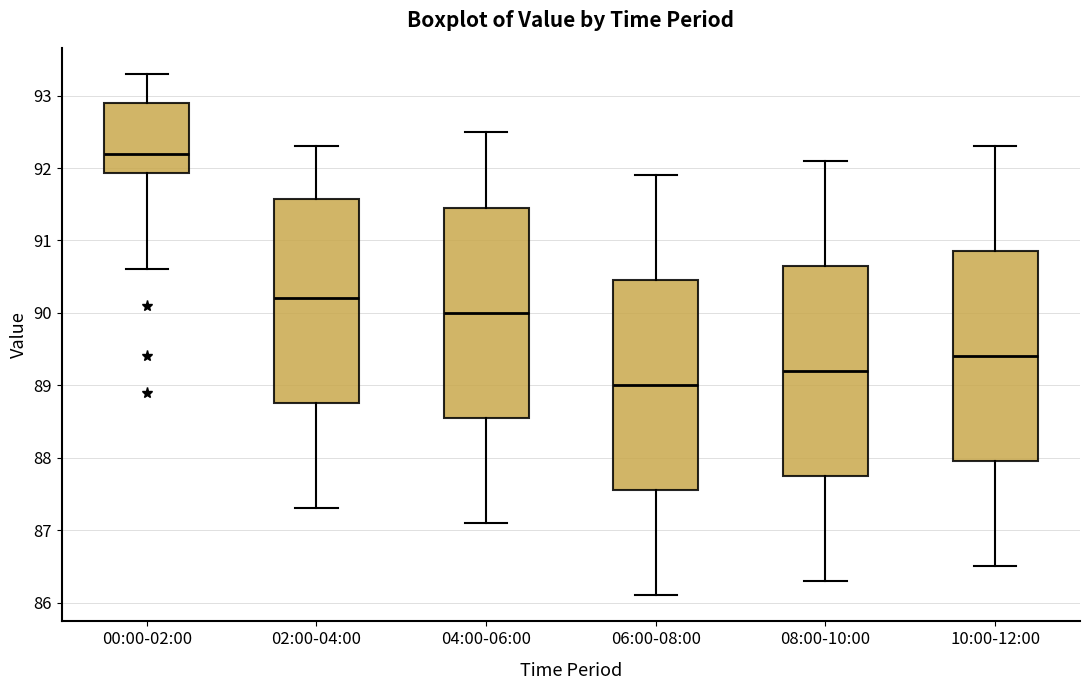

Which box's median line is the lowest?

06:00-08:00